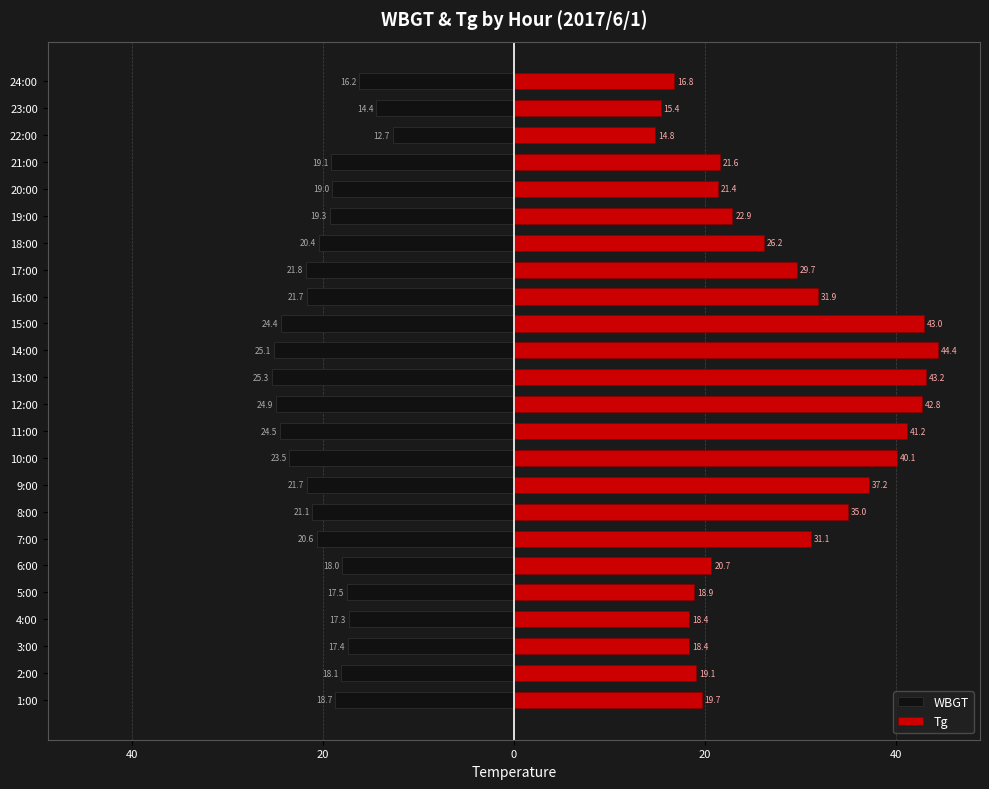

What is the average value of the WBGT series?

-20.1